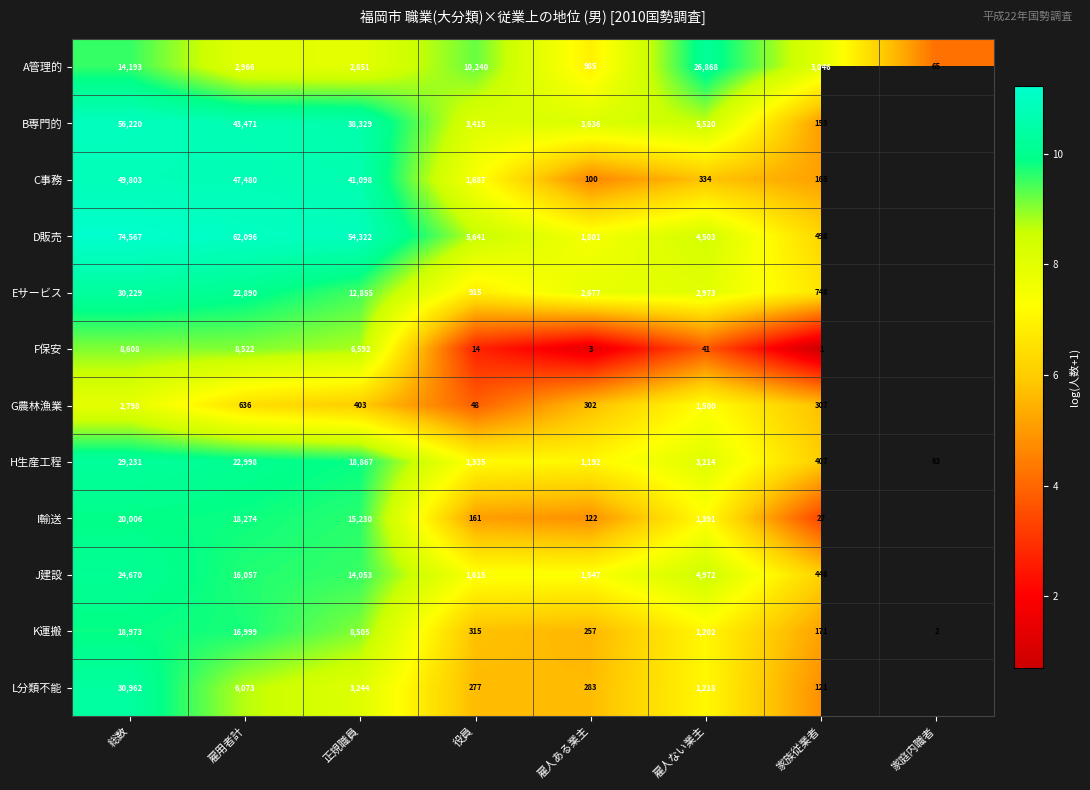

How many series are shown in this chart?

12